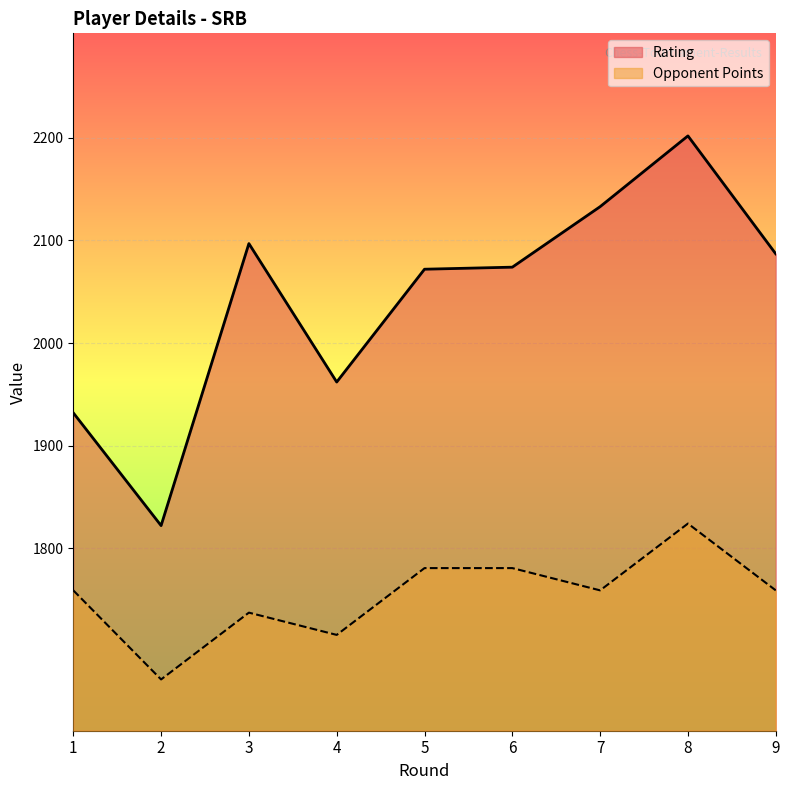

True or false: Rating and Opponent Points cross at least once.

False